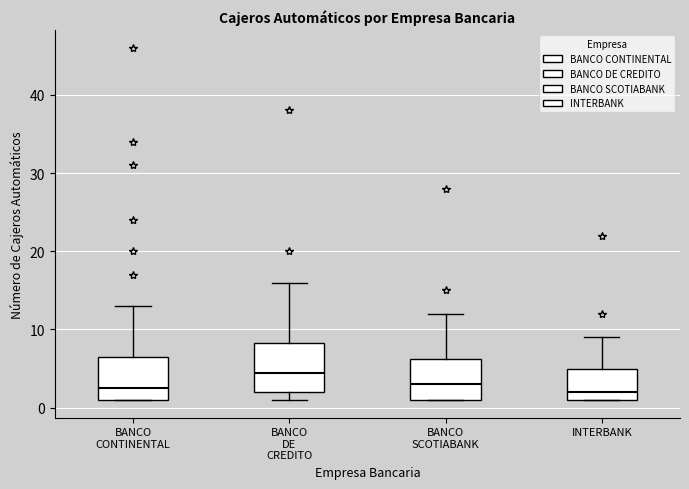

Where does the median line of the box for INTERBANK sit on the y-axis? The values are not printed on the chart, so give them approximately, as read against the axis.

2